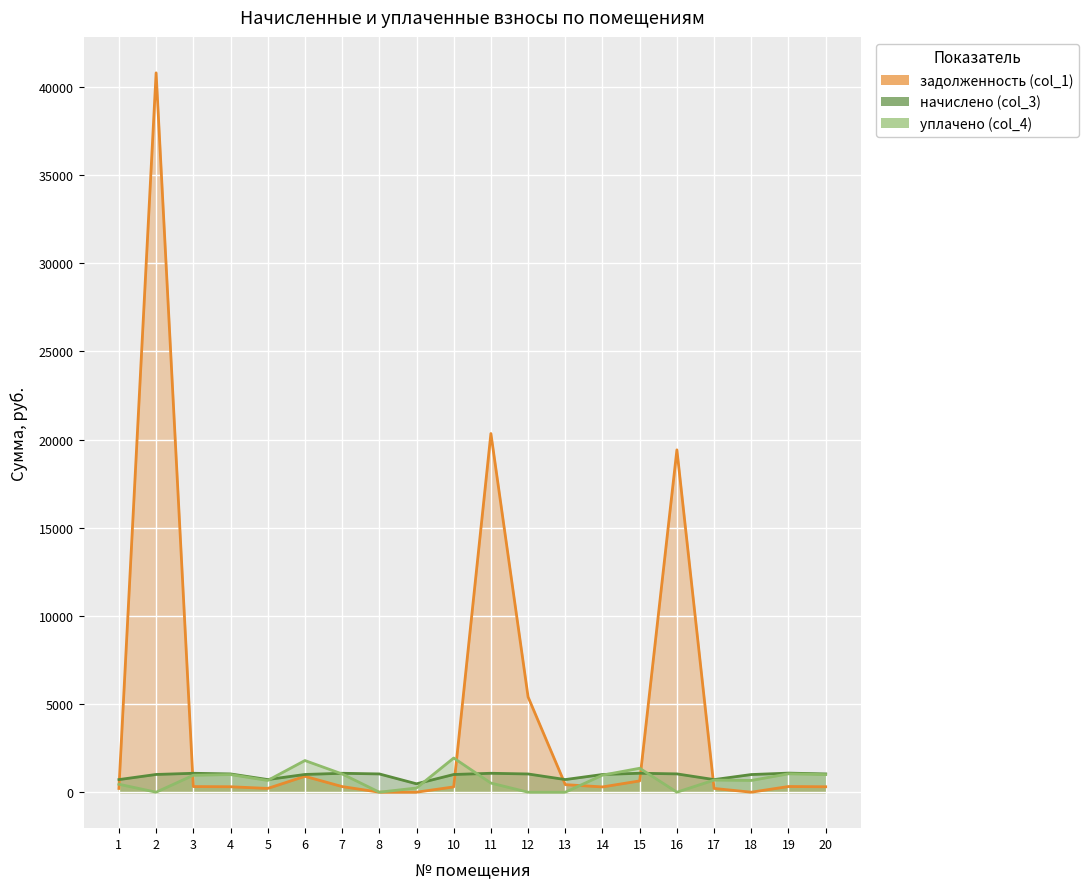

What are all the series names shown in the legend?

задолженность (col_1), начислено (col_3), уплачено (col_4)